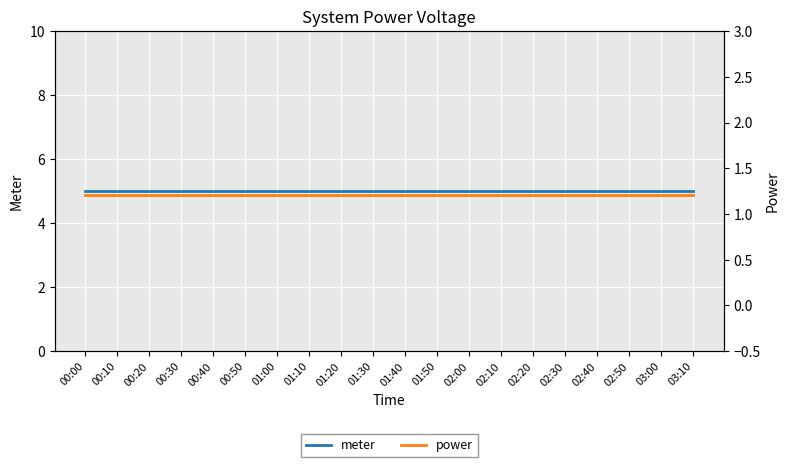

Reading right to left, extract all data points from this chart.

meter: 03:10=5.0	03:00=5.0	02:50=5.0	02:40=5.0	02:30=5.0	02:20=5.0	02:10=5.0	02:00=5.0	01:50=5.0	01:40=5.0	01:30=5.0	01:20=5.0	01:10=5.0	01:00=5.0	00:50=5.0	00:40=5.0	00:30=5.0	00:20=5.0	00:10=5.0	00:00=5.0
power: 03:10=1.2	03:00=1.2	02:50=1.2	02:40=1.2	02:30=1.2	02:20=1.2	02:10=1.2	02:00=1.2	01:50=1.2	01:40=1.2	01:30=1.2	01:20=1.2	01:10=1.2	01:00=1.2	00:50=1.2	00:40=1.2	00:30=1.2	00:20=1.2	00:10=1.2	00:00=1.2